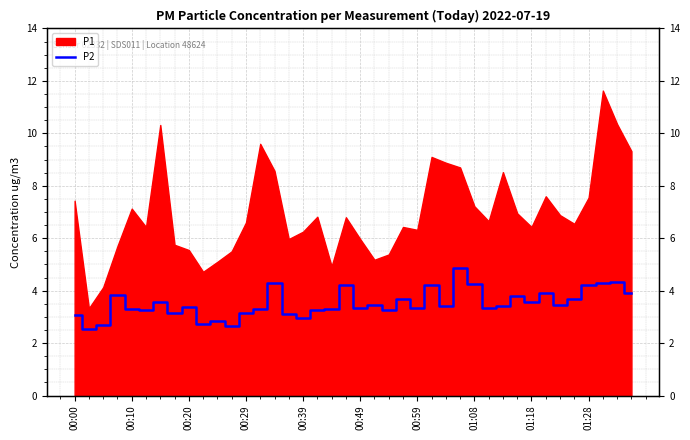

What is the sum of all values?

140.3